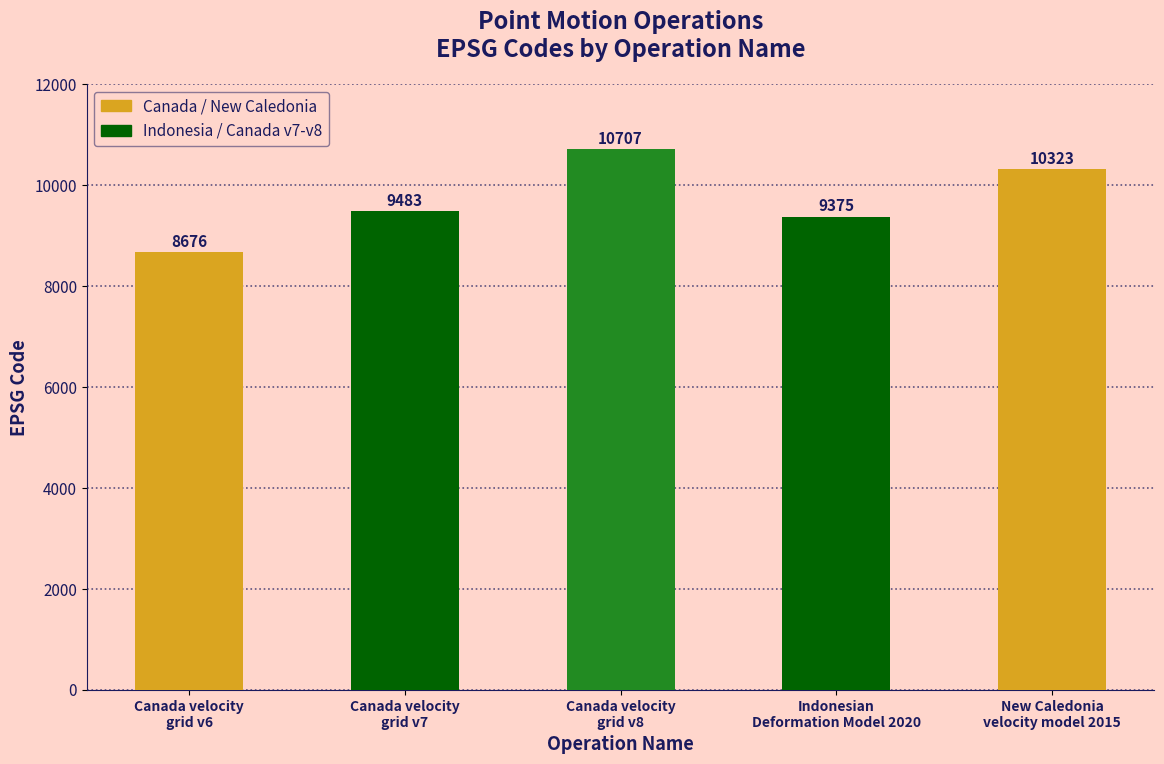

What is the greatest value displayed?

10707